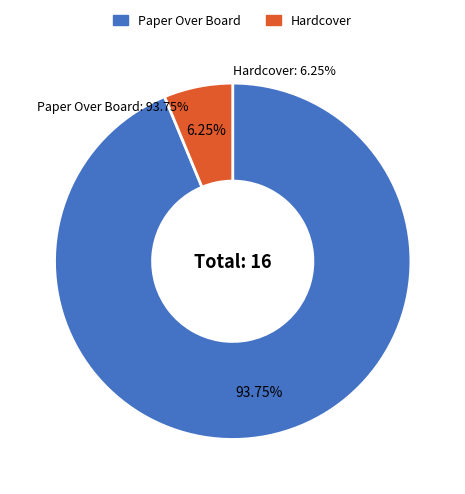

How many slices are in this pie chart?

2